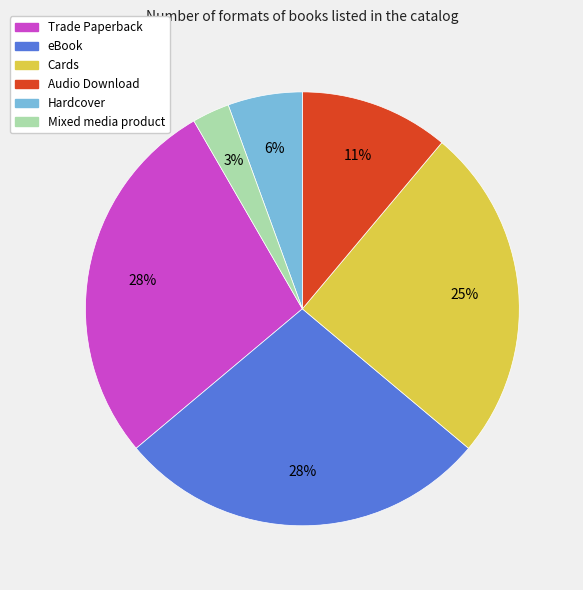

How many segments does this pie chart have?

6